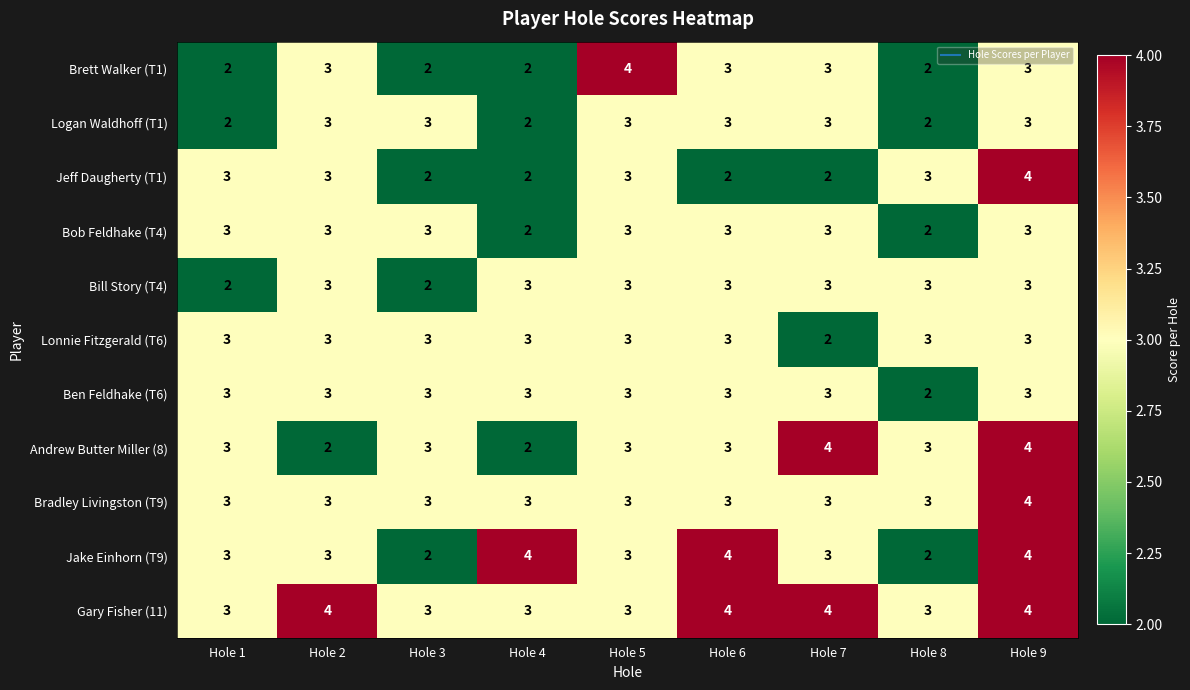

The Bill Story (T4) series shows 3 at Hole 9. True or false?

True